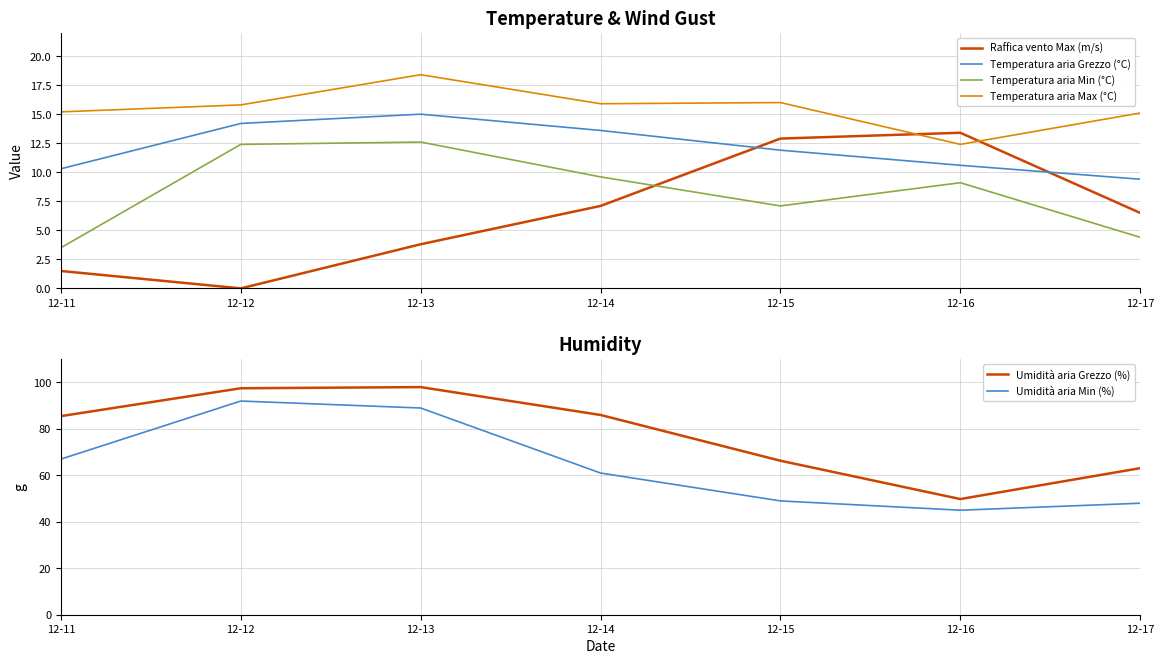

At which category does Umidità aria Min (%) reach its first local peak?

12-12